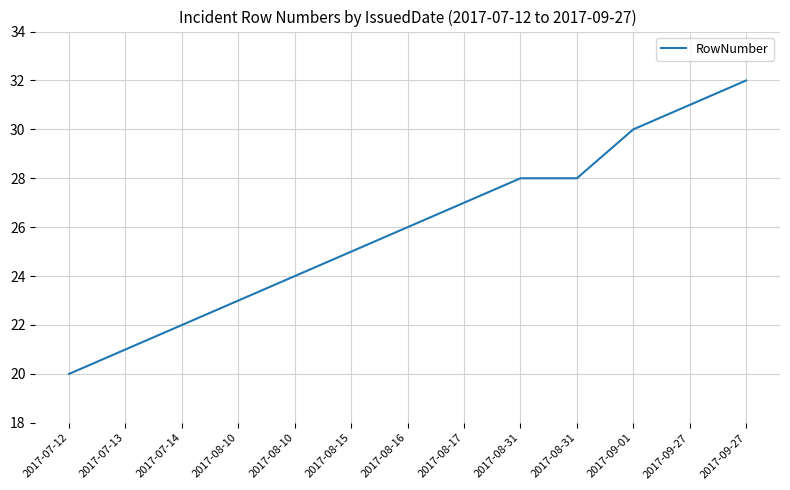

What is the minimum value shown in the chart?

20